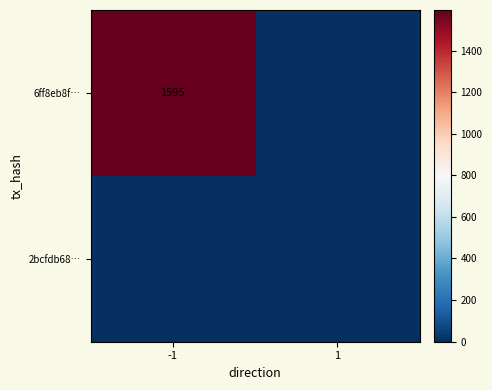

True or false: 6ff8eb8f… has a value of 2793 at -1.

False